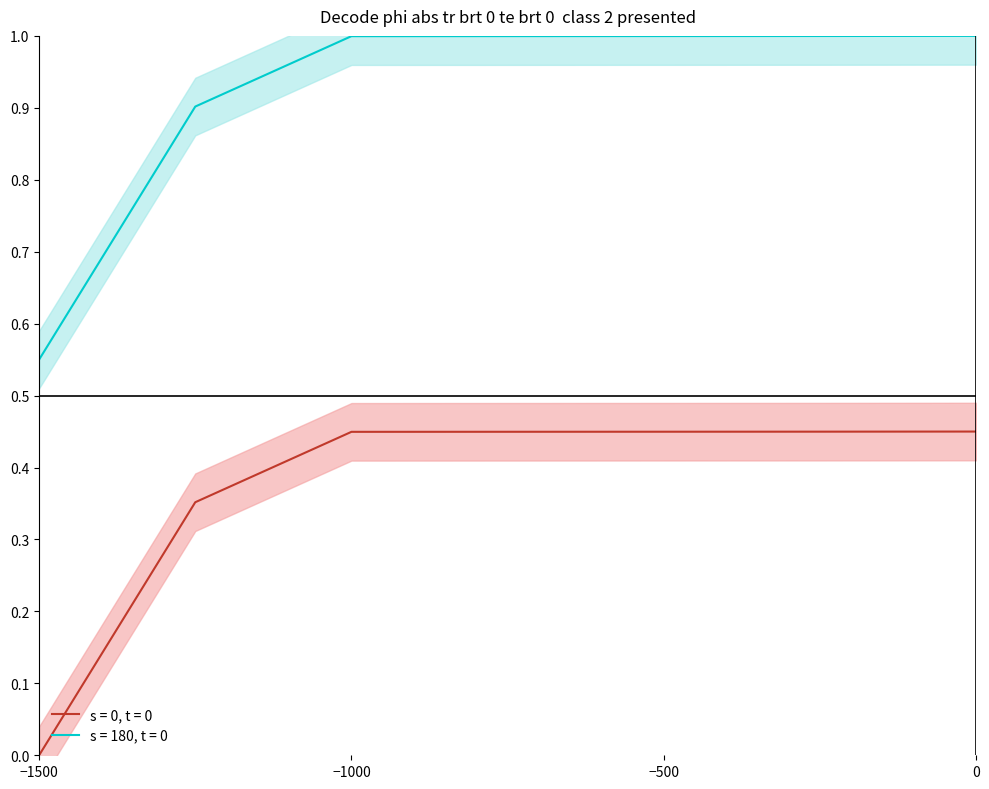

Reading right to left, extract all data points from this chart.

s = 0, t = 0: 0.5	0.4	0.4	0.4	0.4	0.4	0.0
s = 180, t = 0: 1.0	1.0	1.0	1.0	1.0	0.9	0.6